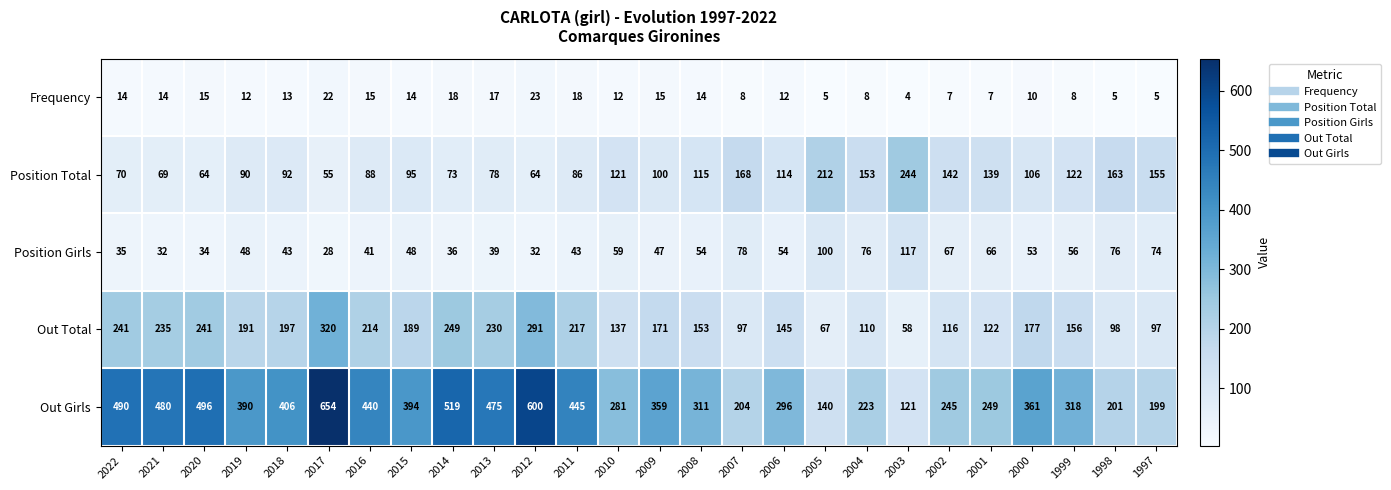

The Frequency series shows 15 at 2009. True or false?

True